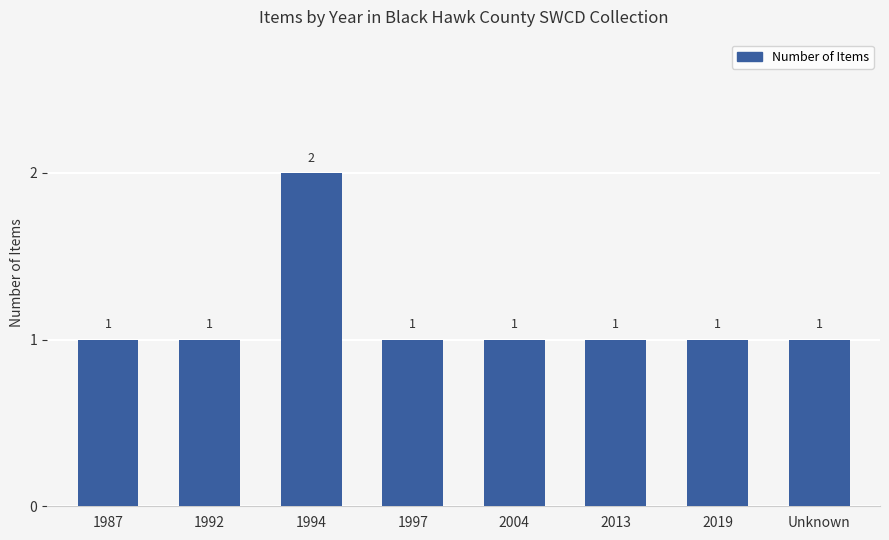

What is the value of the 7th bar from the left?

1